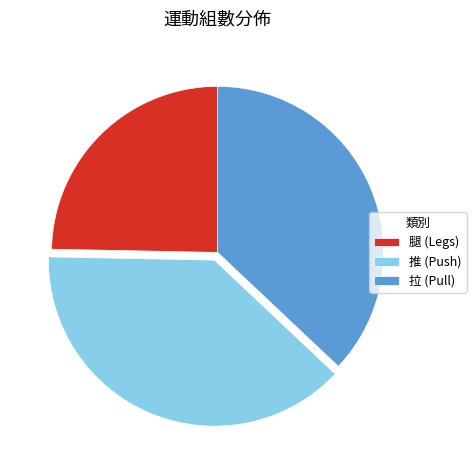

True or false: 推 (Push) accounts for 38% of the total.

True